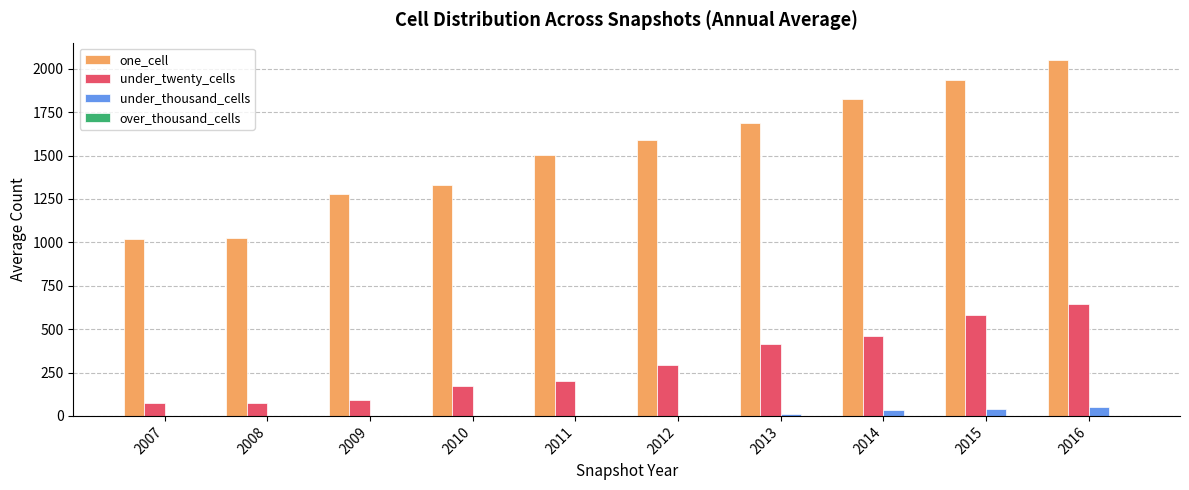

Is the value of under_thousand_cells at 2013 greater than the value of under_twenty_cells at 2015?

No